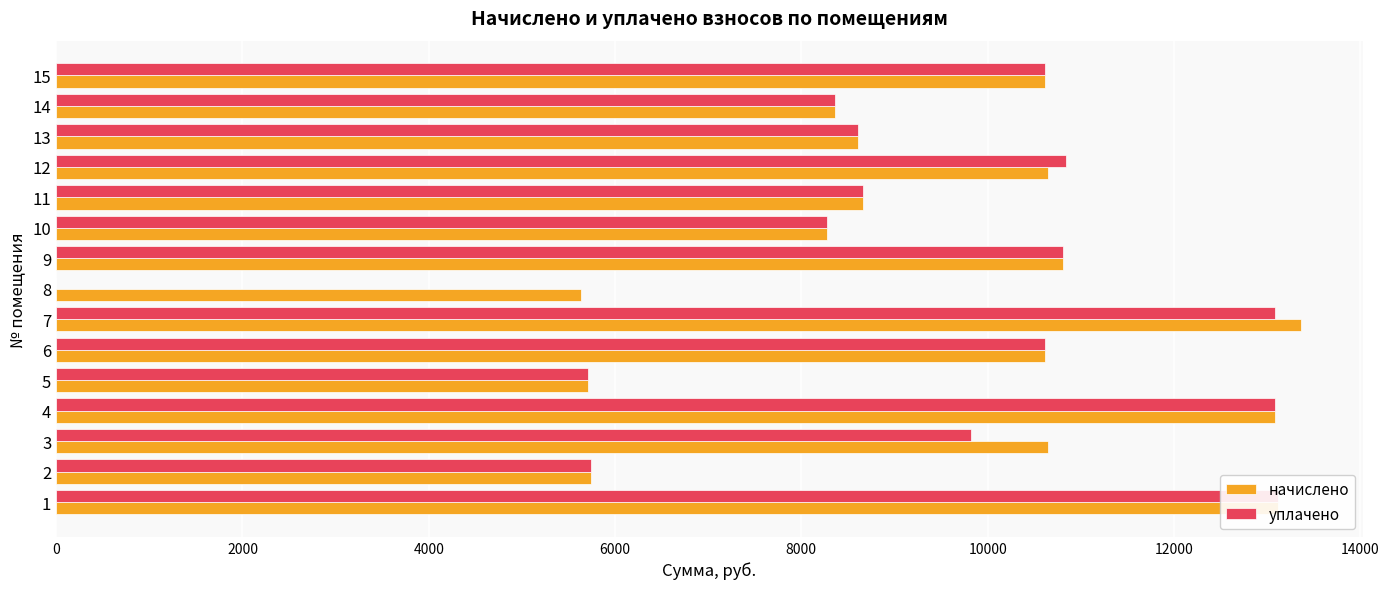

How many data points in уплачено are above 9825?

8